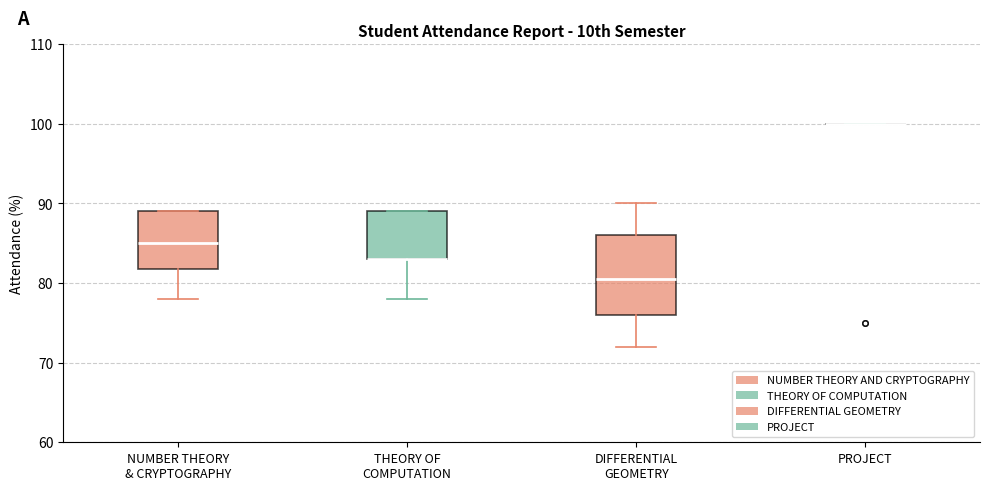

Where does the median line of the box for NUMBER THEORY & CRYPTOGRAPHY sit on the y-axis? The values are not printed on the chart, so give them approximately, as read against the axis.

85